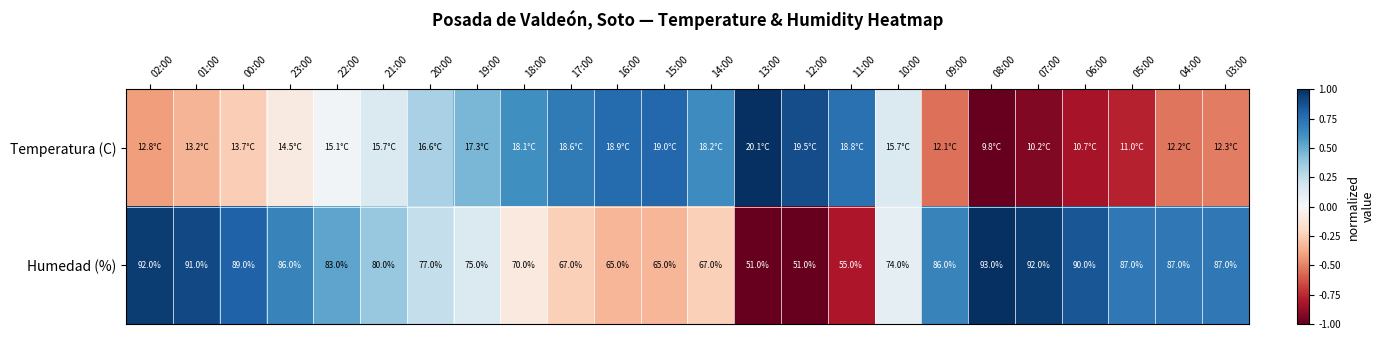

Rank the series by their average value, from lowest to highest.

Temperatura (C), Humedad (%)